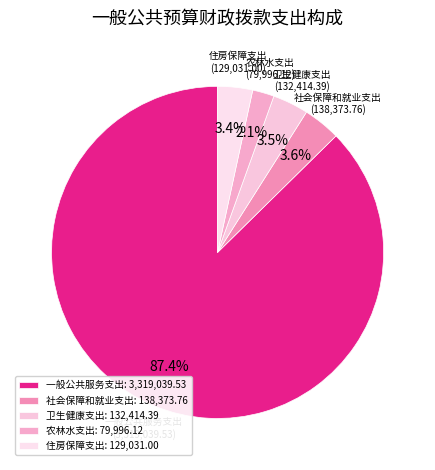

How many slices are in this pie chart?

5